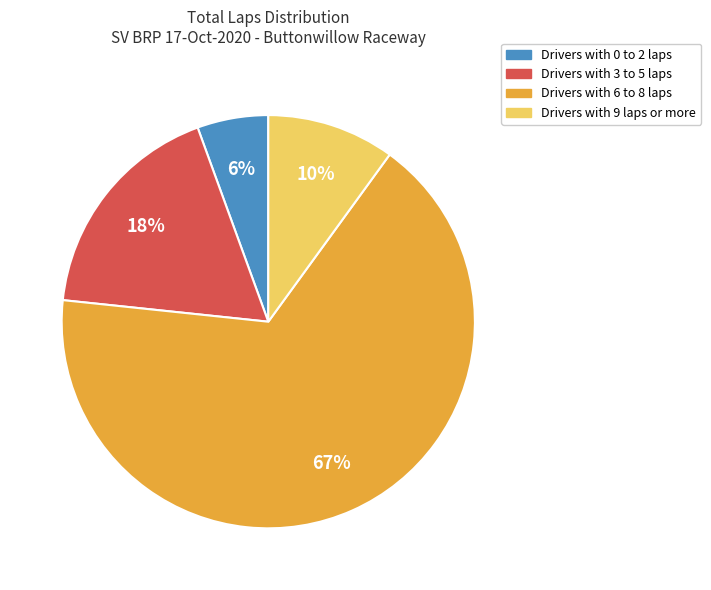

Is it true that Drivers with 3 to 5 laps is 18% of the pie?

True